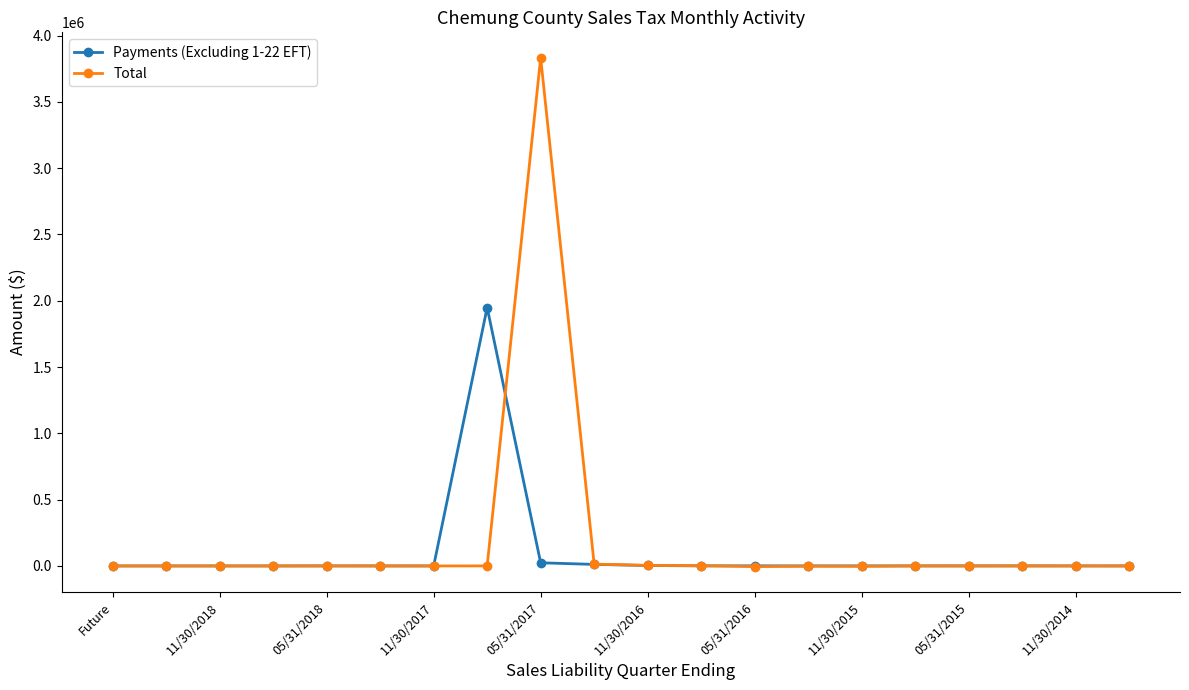

List the series in order of their peak value, lowest first.

Payments (Excluding 1-22 EFT), Total